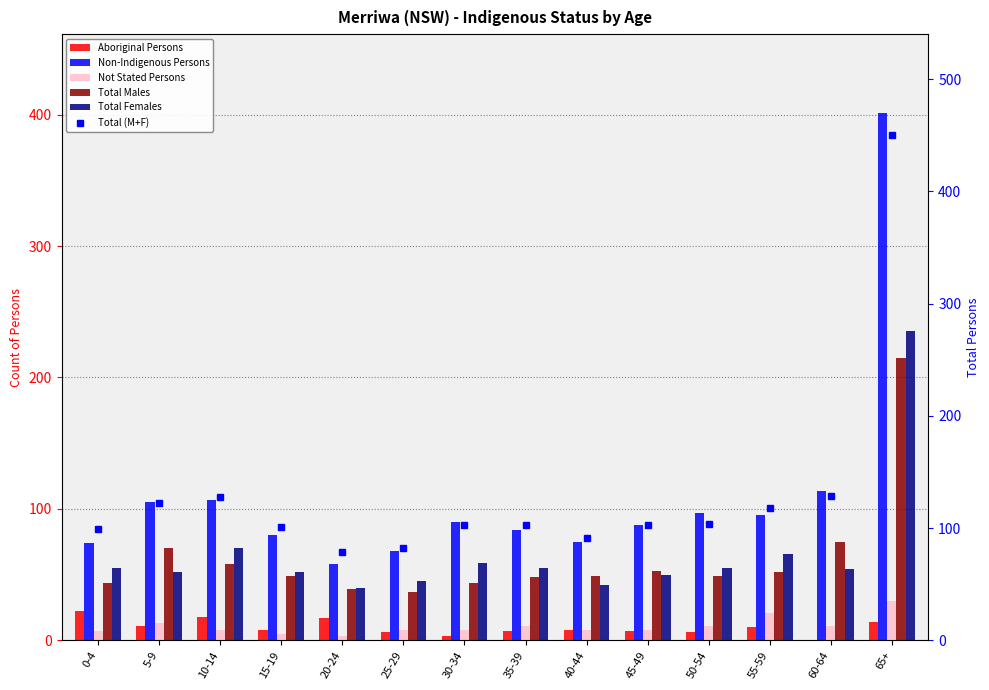

What is the value of the Total Females bar at the 8th from the left?

55